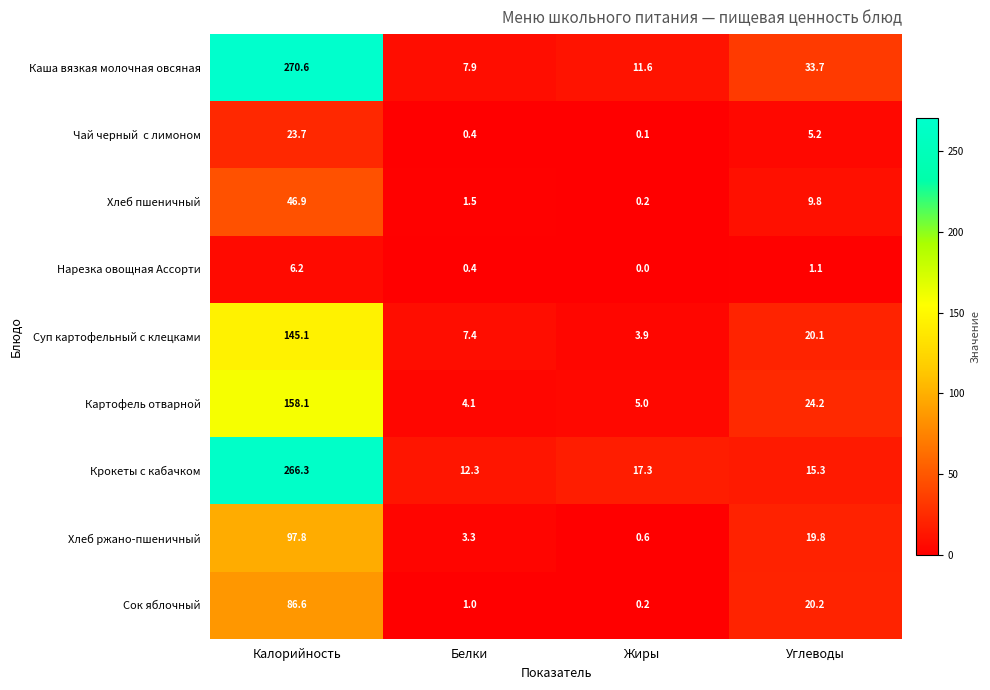

The Суп картофельный с клецками series shows 7.9 at Углеводы. True or false?

False